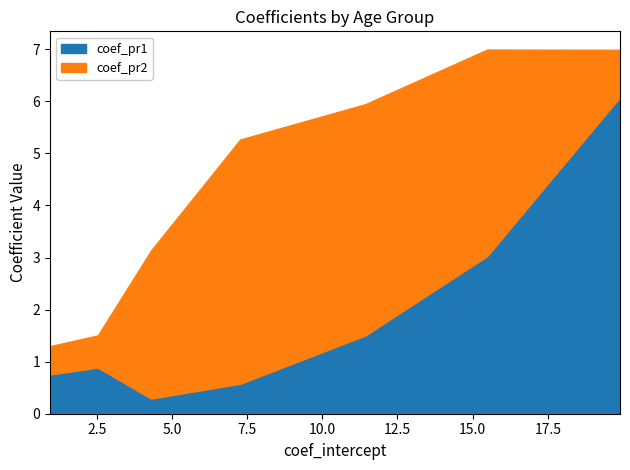

Reading left to right, what are all the values shown in this chart?

coef_pr1: 15-19=0.8	20-24=0.9	25-29=0.3	30-34=0.6	35-39=1.5	40-44=3.0	45-49=6.1
coef_pr2: 15-19=0.5	20-24=0.6	25-29=2.8	30-34=4.7	35-39=4.4	40-44=4.0	45-49=0.9